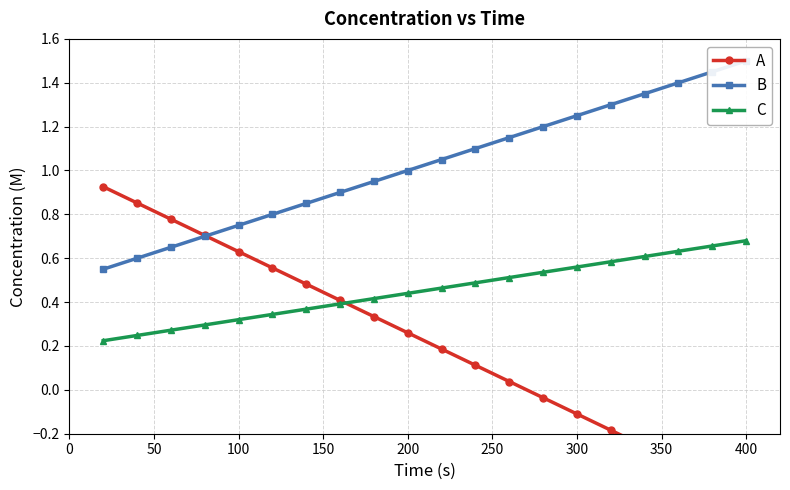

The value of C at 300 is 0.4. True or false?

False